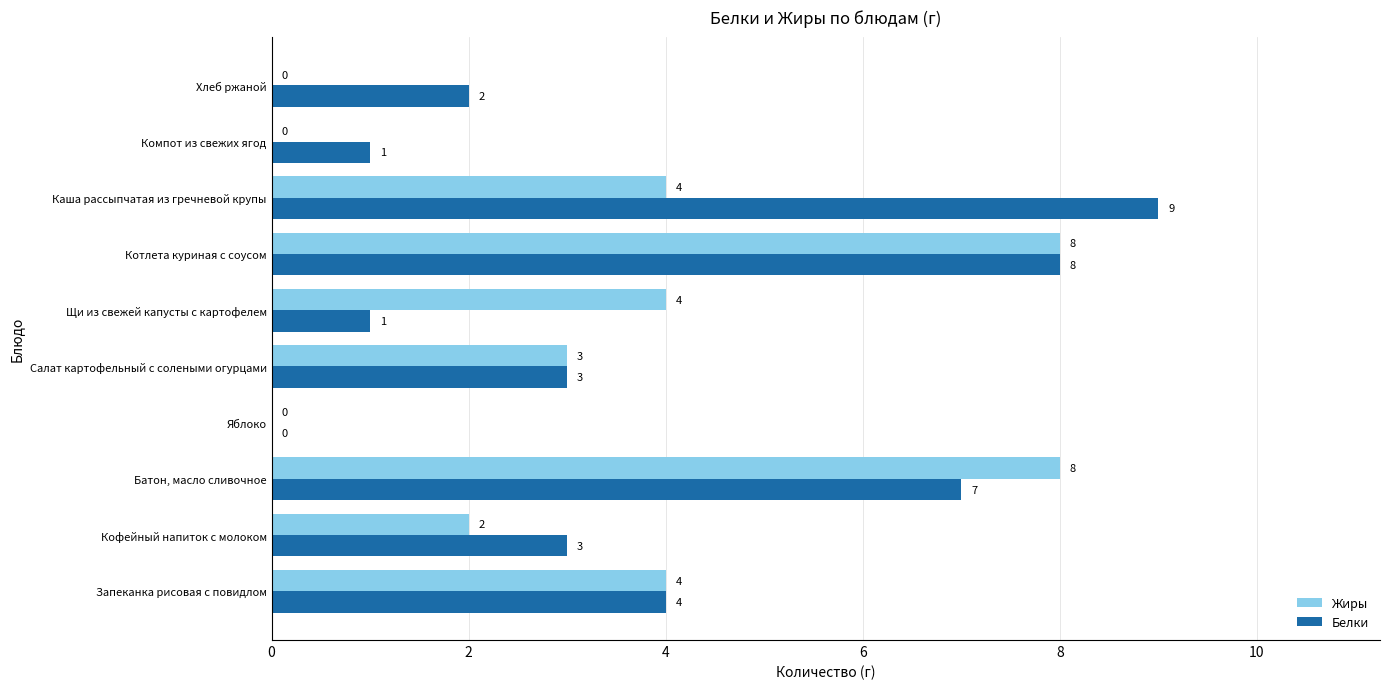

What is the sum of the Белки values at Котлета куриная с соусом and Компот из свежих ягод?

9